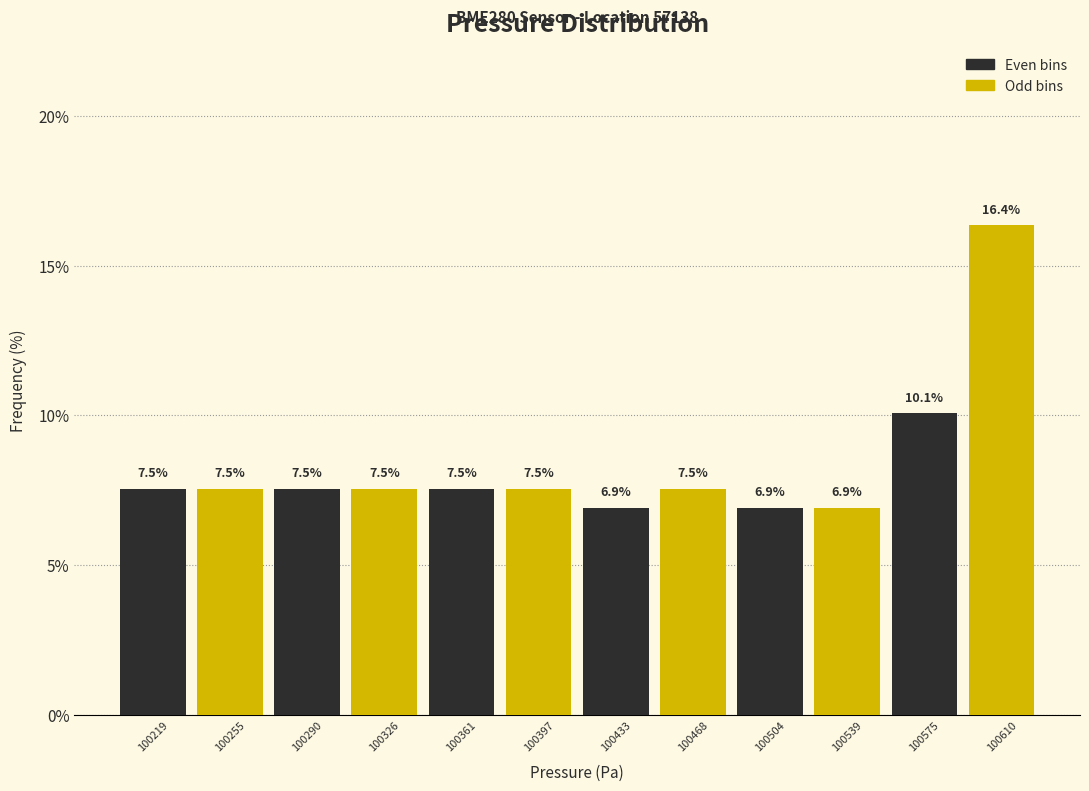

Which label corresponds to the largest value in the chart?

100575